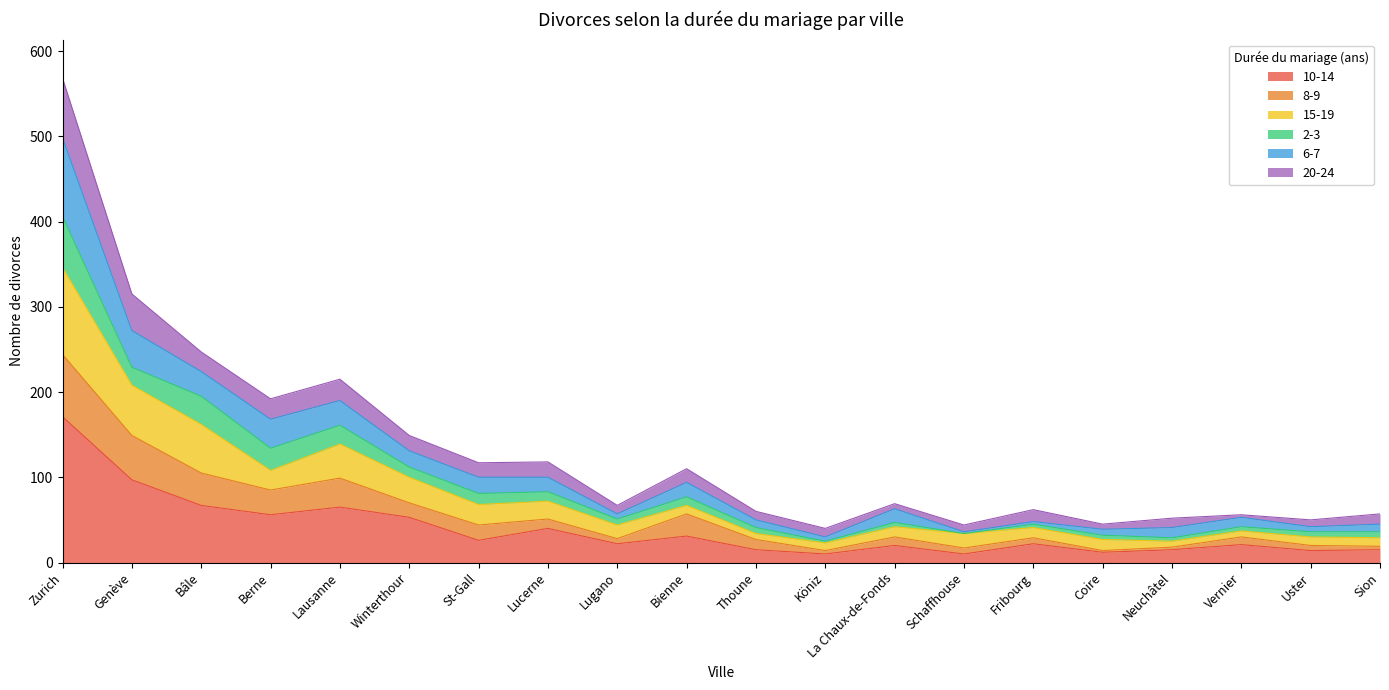

Does the chart display data point markers on the line(s)?

No